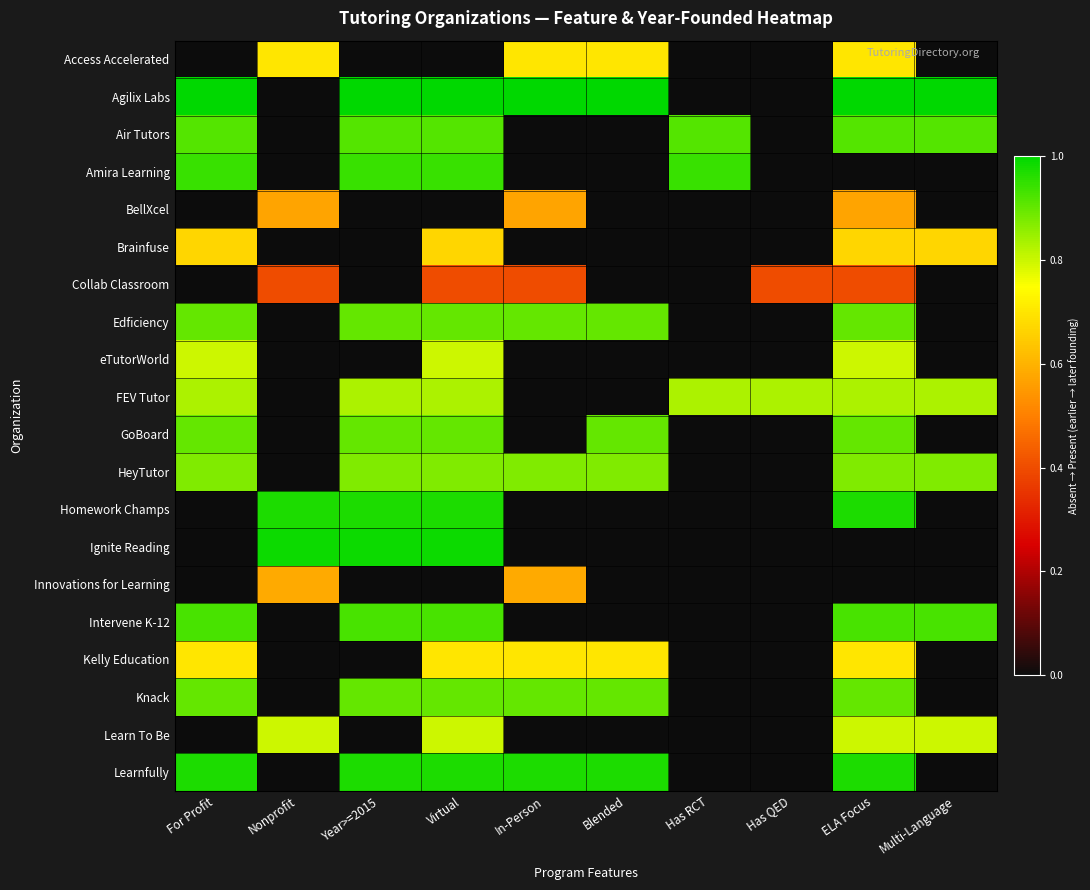

Reading left to right, list all the values displayed in this chart.

Access Accelerated: For Profit=0.0	Nonprofit=0.7	Year>=2015=0.0	Virtual=0.0	In-Person=0.7	Blended=0.7	Has RCT=0.0	Has QED=0.0	ELA Focus=0.7	Multi-Language=0.0
Agilix Labs: For Profit=1.0	Nonprofit=0.0	Year>=2015=1.0	Virtual=1.0	In-Person=1.0	Blended=1.0	Has RCT=0.0	Has QED=0.0	ELA Focus=1.0	Multi-Language=1.0
Air Tutors: For Profit=0.9	Nonprofit=0.0	Year>=2015=0.9	Virtual=0.9	In-Person=0.0	Blended=0.0	Has RCT=0.9	Has QED=0.0	ELA Focus=0.9	Multi-Language=0.9
Amira Learning: For Profit=0.9	Nonprofit=0.0	Year>=2015=0.9	Virtual=0.9	In-Person=0.0	Blended=0.0	Has RCT=0.9	Has QED=0.0	ELA Focus=0.0	Multi-Language=0.0
BellXcel: For Profit=0.0	Nonprofit=0.6	Year>=2015=0.0	Virtual=0.0	In-Person=0.6	Blended=0.0	Has RCT=0.0	Has QED=0.0	ELA Focus=0.6	Multi-Language=0.0
Brainfuse: For Profit=0.7	Nonprofit=0.0	Year>=2015=0.0	Virtual=0.7	In-Person=0.0	Blended=0.0	Has RCT=0.0	Has QED=0.0	ELA Focus=0.7	Multi-Language=0.7
Collab Classroom: For Profit=0.0	Nonprofit=0.4	Year>=2015=0.0	Virtual=0.4	In-Person=0.4	Blended=0.0	Has RCT=0.0	Has QED=0.4	ELA Focus=0.4	Multi-Language=0.0
Edficiency: For Profit=0.9	Nonprofit=0.0	Year>=2015=0.9	Virtual=0.9	In-Person=0.9	Blended=0.9	Has RCT=0.0	Has QED=0.0	ELA Focus=0.9	Multi-Language=0.0
eTutorWorld: For Profit=0.8	Nonprofit=0.0	Year>=2015=0.0	Virtual=0.8	In-Person=0.0	Blended=0.0	Has RCT=0.0	Has QED=0.0	ELA Focus=0.8	Multi-Language=0.0
FEV Tutor: For Profit=0.8	Nonprofit=0.0	Year>=2015=0.8	Virtual=0.8	In-Person=0.0	Blended=0.0	Has RCT=0.8	Has QED=0.8	ELA Focus=0.8	Multi-Language=0.8
GoBoard: For Profit=0.9	Nonprofit=0.0	Year>=2015=0.9	Virtual=0.9	In-Person=0.0	Blended=0.9	Has RCT=0.0	Has QED=0.0	ELA Focus=0.9	Multi-Language=0.0
HeyTutor: For Profit=0.9	Nonprofit=0.0	Year>=2015=0.9	Virtual=0.9	In-Person=0.9	Blended=0.9	Has RCT=0.0	Has QED=0.0	ELA Focus=0.9	Multi-Language=0.9
Homework Champs: For Profit=0.0	Nonprofit=1.0	Year>=2015=1.0	Virtual=1.0	In-Person=0.0	Blended=0.0	Has RCT=0.0	Has QED=0.0	ELA Focus=1.0	Multi-Language=0.0
Ignite Reading: For Profit=0.0	Nonprofit=1.0	Year>=2015=1.0	Virtual=1.0	In-Person=0.0	Blended=0.0	Has RCT=0.0	Has QED=0.0	ELA Focus=0.0	Multi-Language=0.0
Innovations for Learning: For Profit=0.0	Nonprofit=0.6	Year>=2015=0.0	Virtual=0.0	In-Person=0.6	Blended=0.0	Has RCT=0.0	Has QED=0.0	ELA Focus=0.0	Multi-Language=0.0
Intervene K-12: For Profit=0.9	Nonprofit=0.0	Year>=2015=0.9	Virtual=0.9	In-Person=0.0	Blended=0.0	Has RCT=0.0	Has QED=0.0	ELA Focus=0.9	Multi-Language=0.9
Kelly Education: For Profit=0.7	Nonprofit=0.0	Year>=2015=0.0	Virtual=0.7	In-Person=0.7	Blended=0.7	Has RCT=0.0	Has QED=0.0	ELA Focus=0.7	Multi-Language=0.0
Knack: For Profit=0.9	Nonprofit=0.0	Year>=2015=0.9	Virtual=0.9	In-Person=0.9	Blended=0.9	Has RCT=0.0	Has QED=0.0	ELA Focus=0.9	Multi-Language=0.0
Learn To Be: For Profit=0.0	Nonprofit=0.8	Year>=2015=0.0	Virtual=0.8	In-Person=0.0	Blended=0.0	Has RCT=0.0	Has QED=0.0	ELA Focus=0.8	Multi-Language=0.8
Learnfully: For Profit=1.0	Nonprofit=0.0	Year>=2015=1.0	Virtual=1.0	In-Person=1.0	Blended=1.0	Has RCT=0.0	Has QED=0.0	ELA Focus=1.0	Multi-Language=0.0